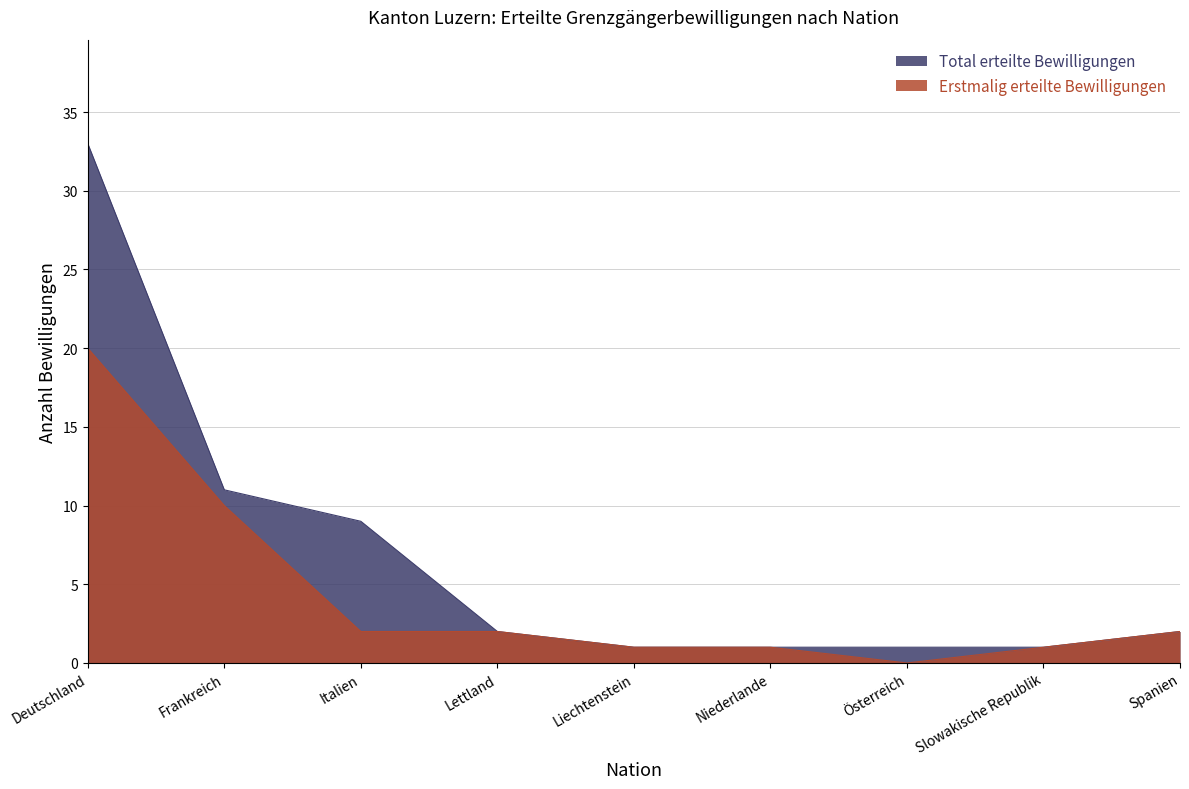

True or false: Erstmalig erteilte Bewilligungen and Total erteilte Bewilligungen intersect in this chart.

False